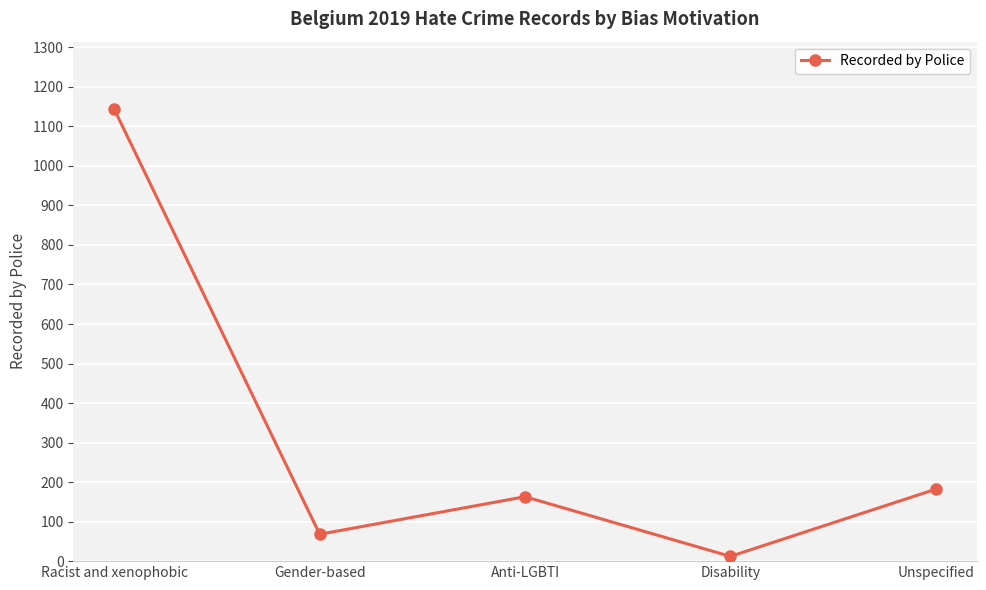

Reading left to right, transcribe all the data shown in this chart.

Racist and xenophobic=1143	Gender-based=68	Anti-LGBTI=163	Disability=12	Unspecified=182